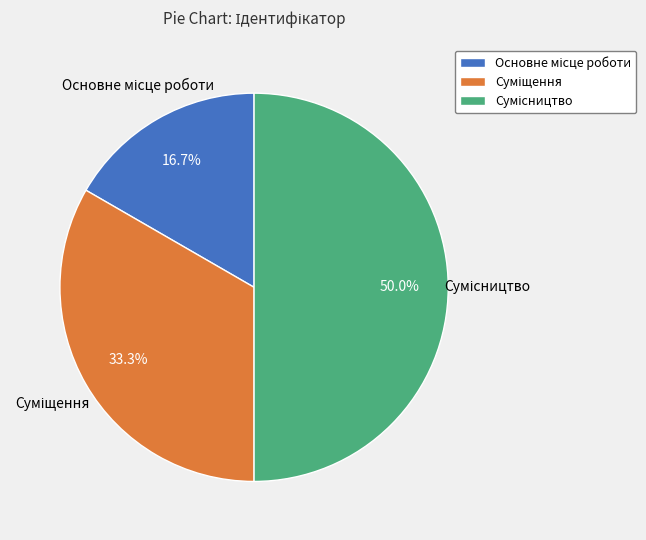

Count the number of slices in the pie.

3